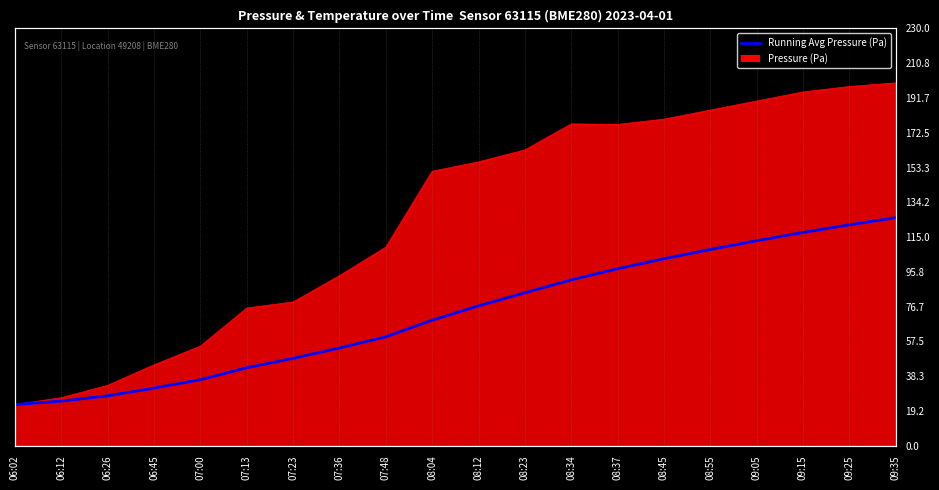

Which category has the highest value across all series?

09:35